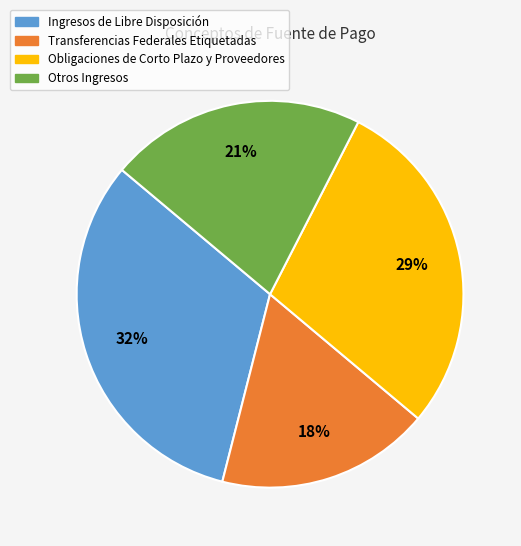

Is there a majority slice in this chart?

No